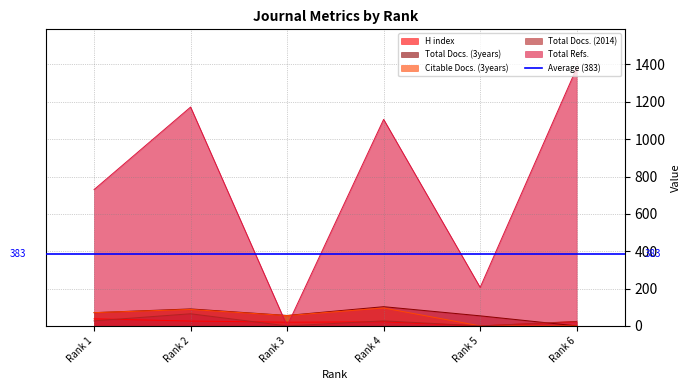

At which label is Total Refs. closest to 690?

Rank 1